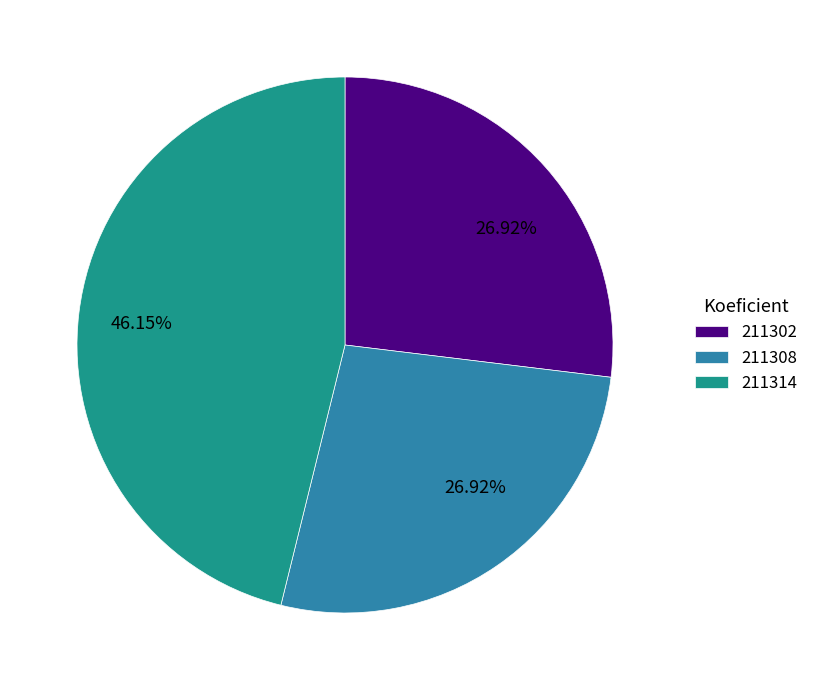

To the nearest percent, what is the combined percentage of 211308 and 211302?

54%